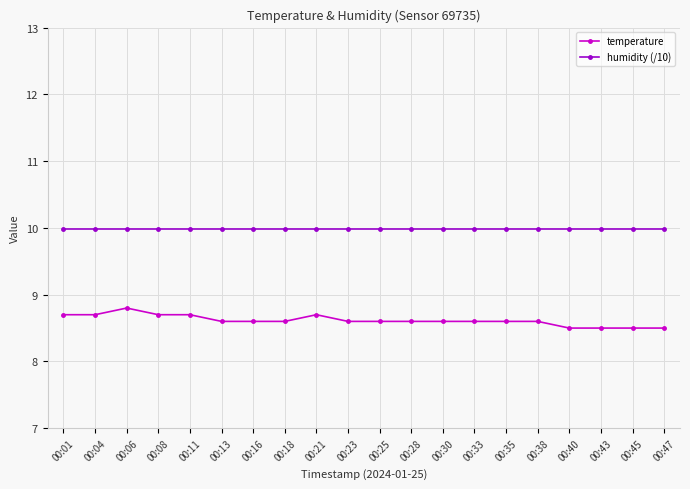

Reading right to left, transcribe all the data shown in this chart.

temperature: 00:47=8.5	00:45=8.5	00:43=8.5	00:40=8.5	00:38=8.6	00:35=8.6	00:33=8.6	00:30=8.6	00:28=8.6	00:25=8.6	00:23=8.6	00:21=8.7	00:18=8.6	00:16=8.6	00:13=8.6	00:11=8.7	00:08=8.7	00:06=8.8	00:04=8.7	00:01=8.7
humidity (/10): 00:47=10.0	00:45=10.0	00:43=10.0	00:40=10.0	00:38=10.0	00:35=10.0	00:33=10.0	00:30=10.0	00:28=10.0	00:25=10.0	00:23=10.0	00:21=10.0	00:18=10.0	00:16=10.0	00:13=10.0	00:11=10.0	00:08=10.0	00:06=10.0	00:04=10.0	00:01=10.0